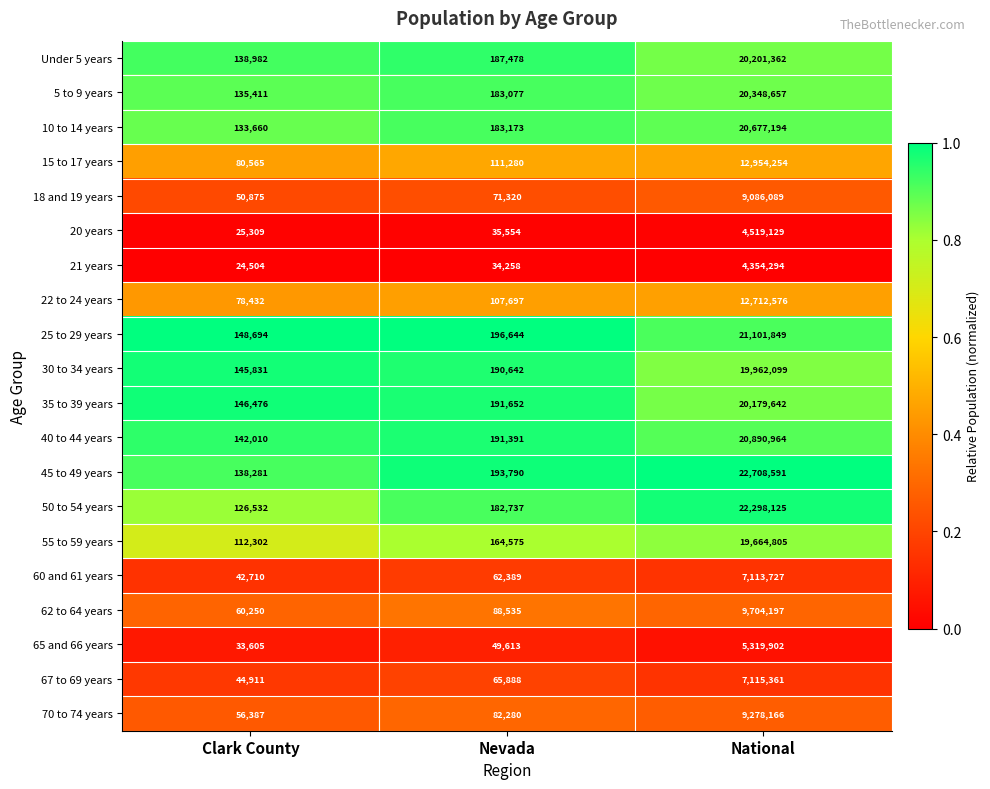

True or false: 10 to 14 years has a value of 133660 at Clark County.

True